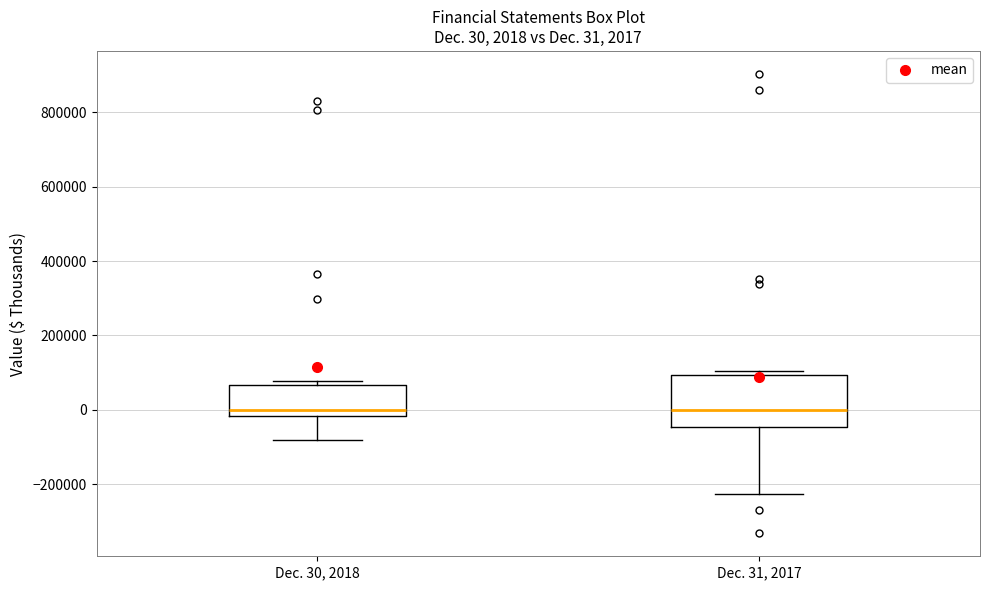

Comparing the boxes themselves (not the whiskers), which one is the tallest?

Dec. 31, 2017